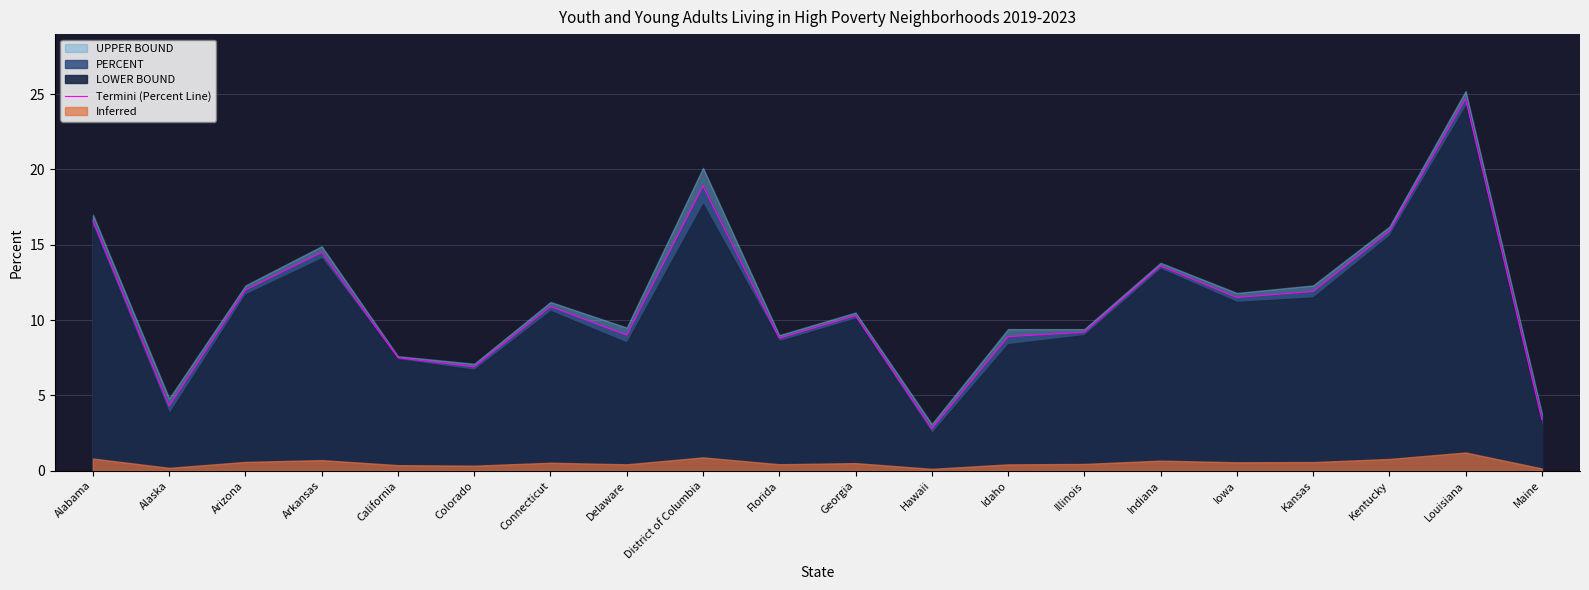

List the labels in order of value, largest first.

Louisiana, District of Columbia, Alabama, Kentucky, Arkansas, Indiana, Arizona, Kansas, Iowa, Connecticut, Georgia, Illinois, Delaware, Idaho, Florida, California, Colorado, Alaska, Maine, Hawaii